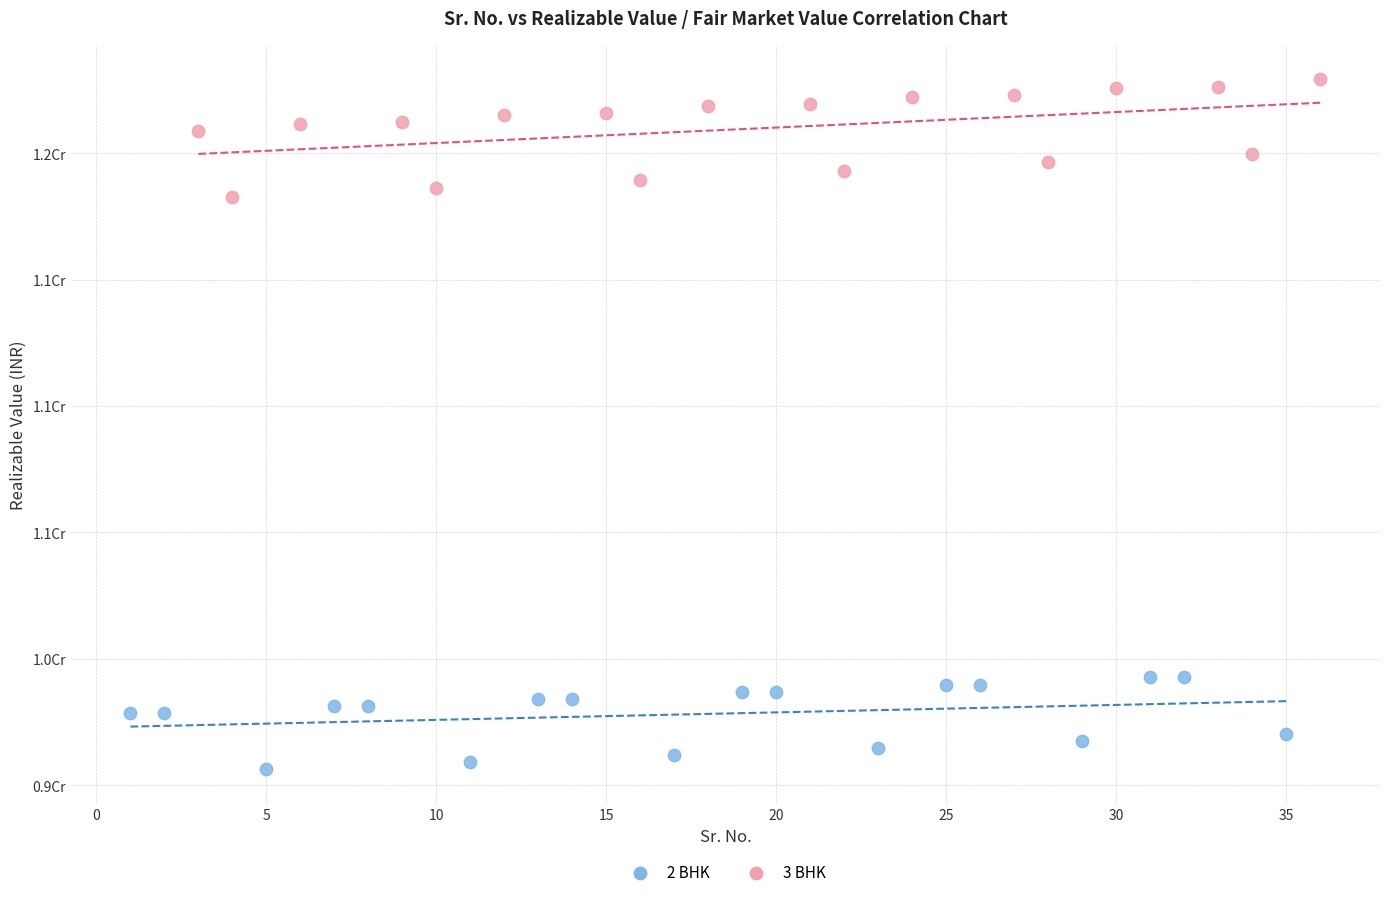

Which series reaches the maximum Y coordinate?

3 BHK